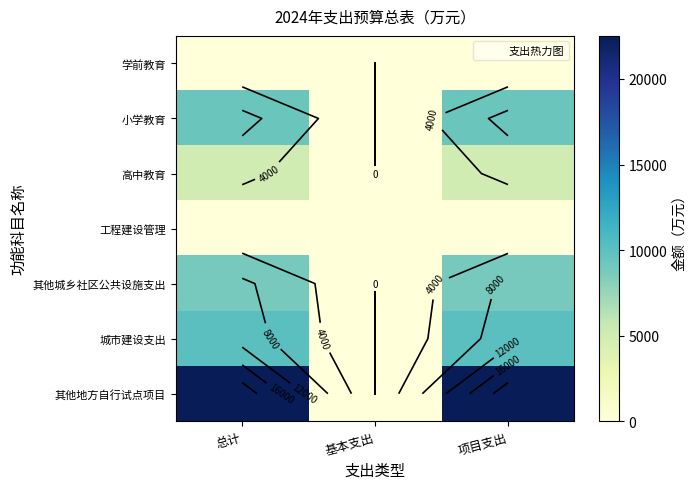

Rank the series by their maximum value, from lowest to highest.

学前教育, 工程建设管理, 高中教育, 其他城乡社区公共设施支出, 小学教育, 城市建设支出, 其他地方自行试点项目